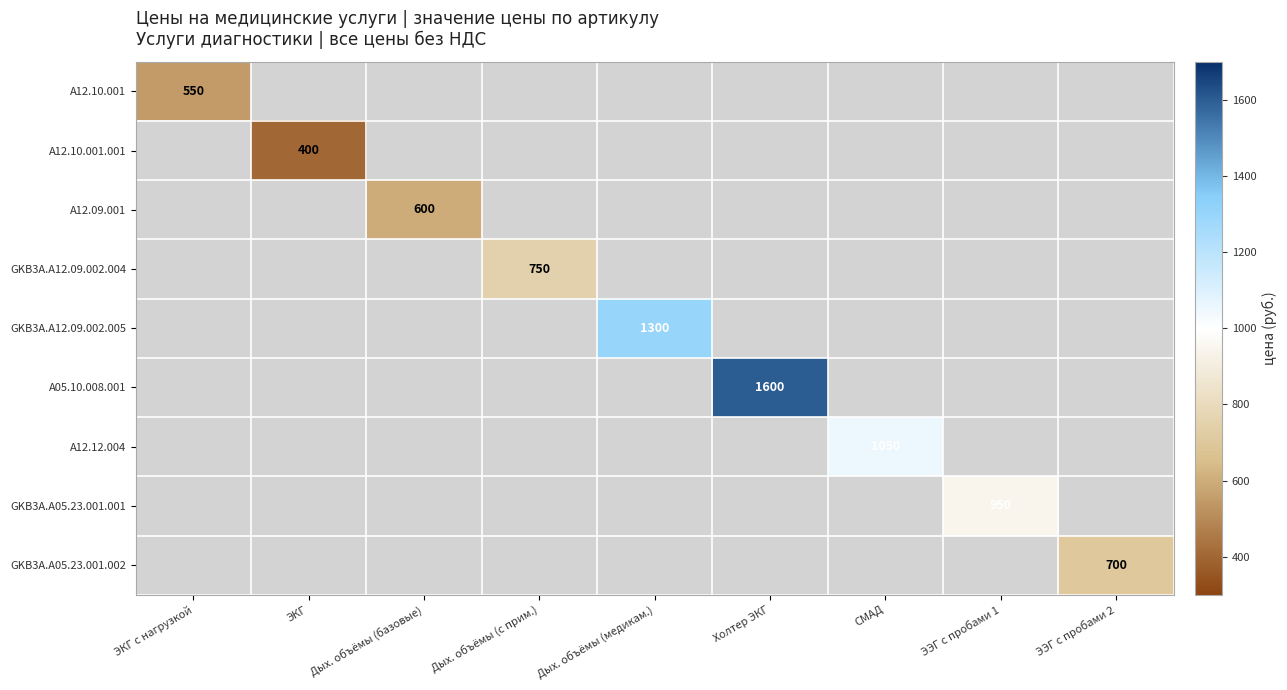

How many positive values does the GKB3A.A05.23.001.001 series have?

1